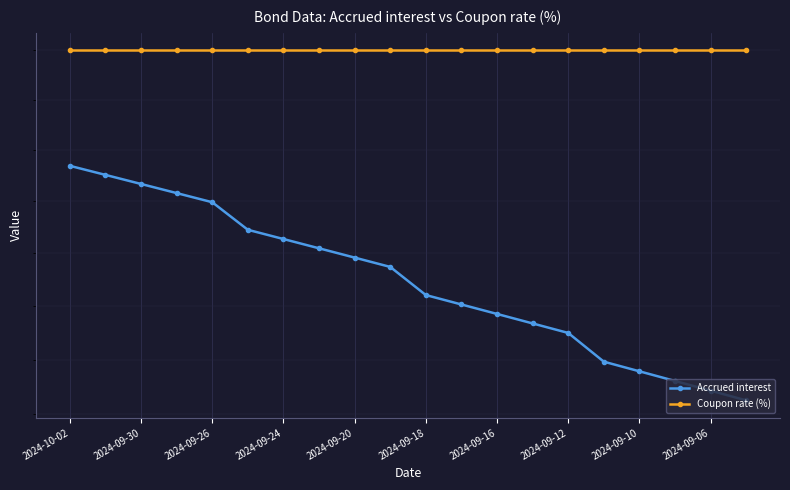

Which series has the widest spread of values?

Accrued interest